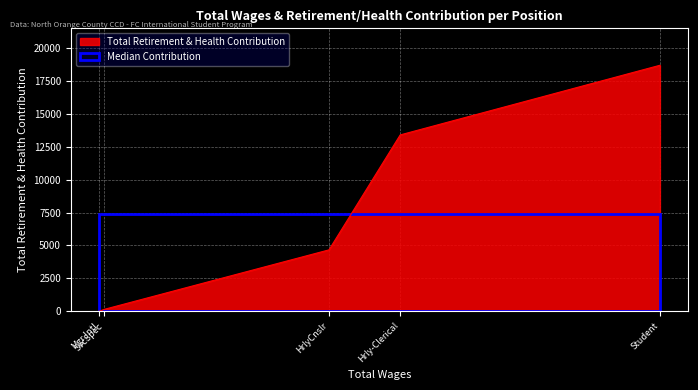

How many categories are shown in the chart?

5